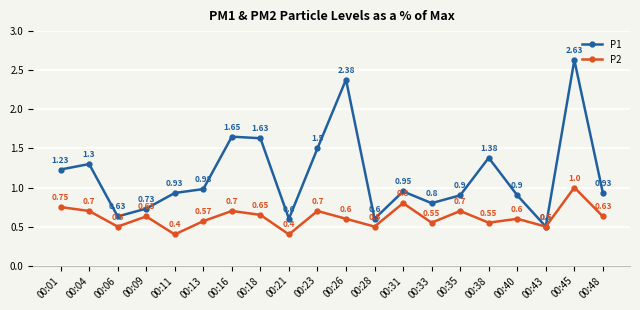

Which series has the largest range (max minus min)?

P1